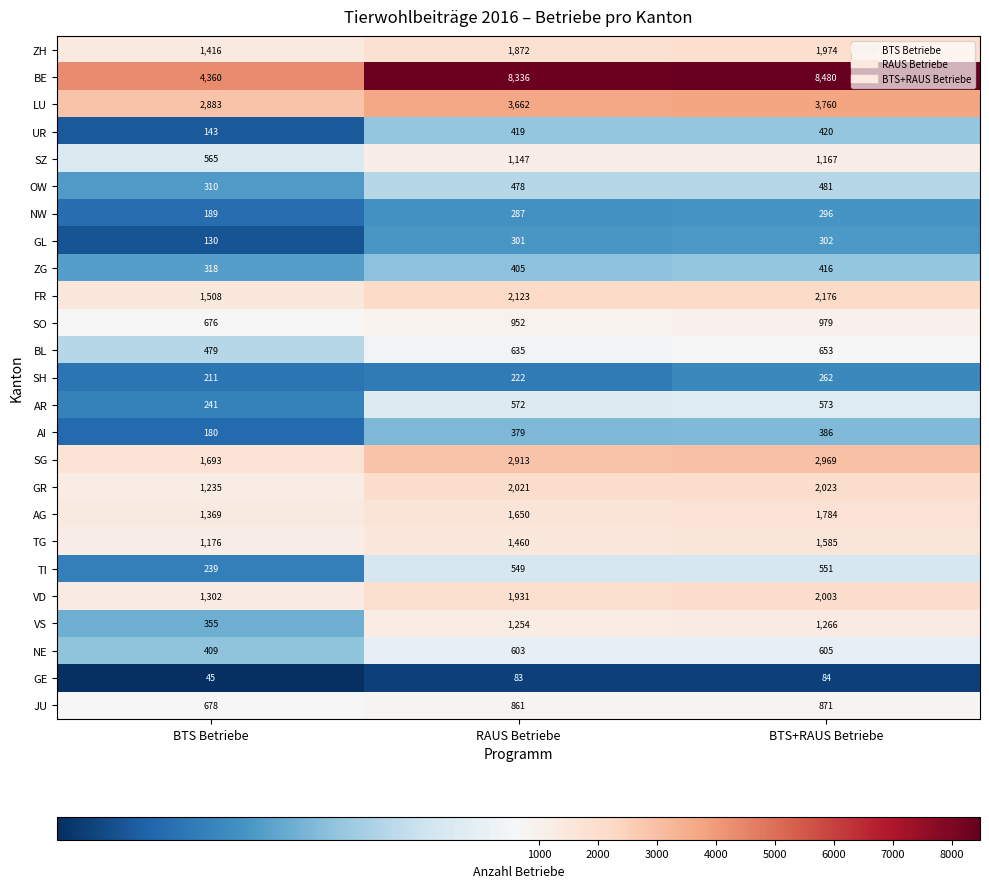

Which series has the largest total across all categories?

BE